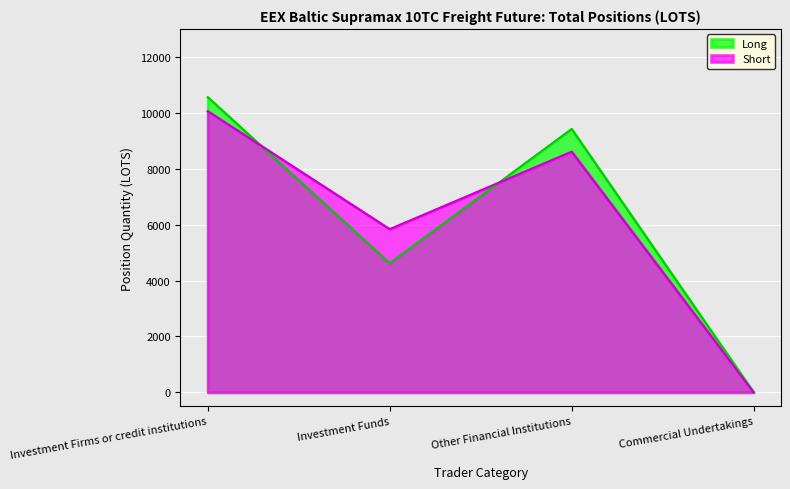

List the series in order of their overall mean, lowest first.

Short, Long